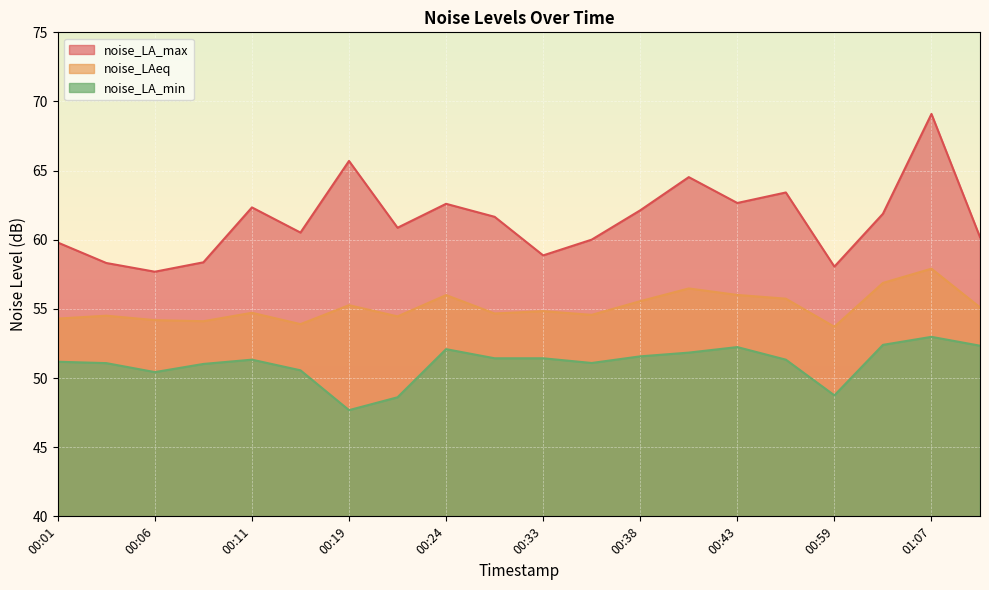

The noise_LAeq series shows 54.8 at 00:33. True or false?

True